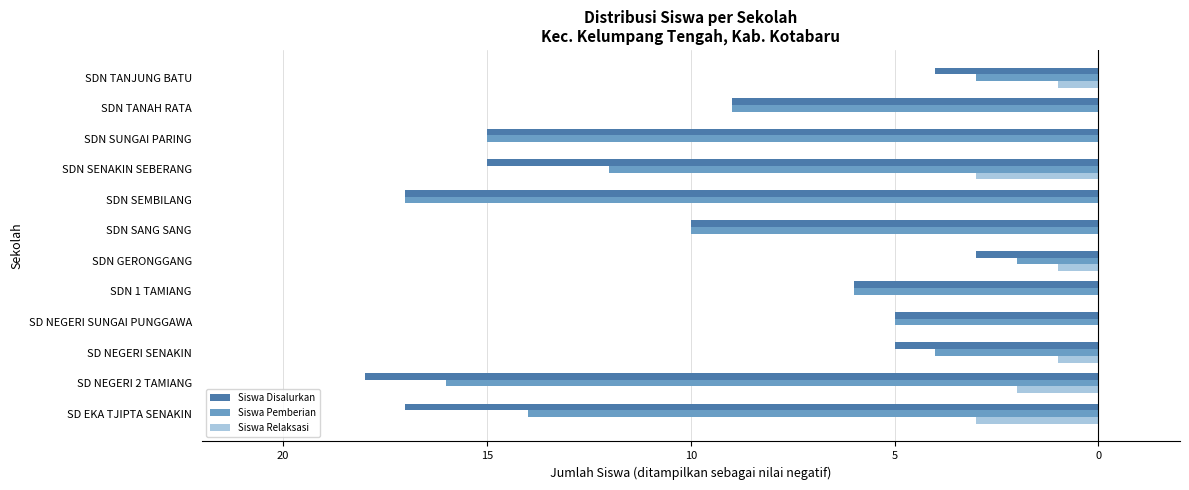

What are all the series names shown in the legend?

Siswa Disalurkan, Siswa Pemberian, Siswa Relaksasi